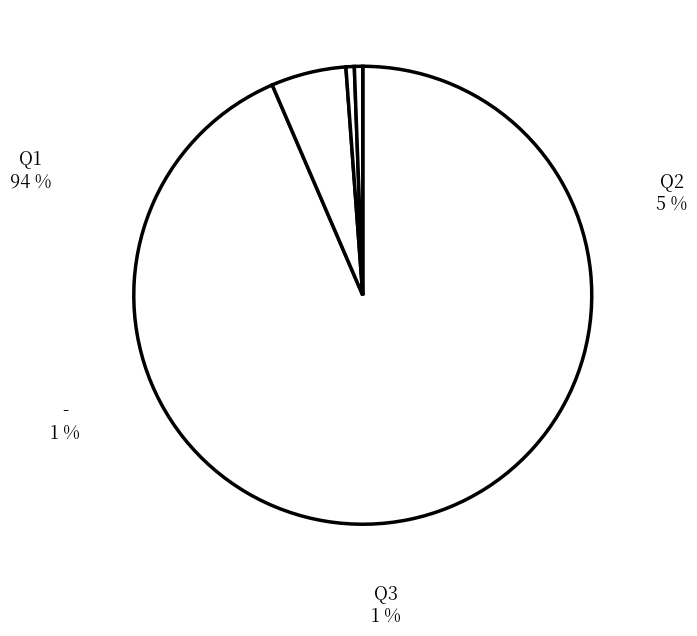

Is there any slice that represents more than half of the pie?

Yes